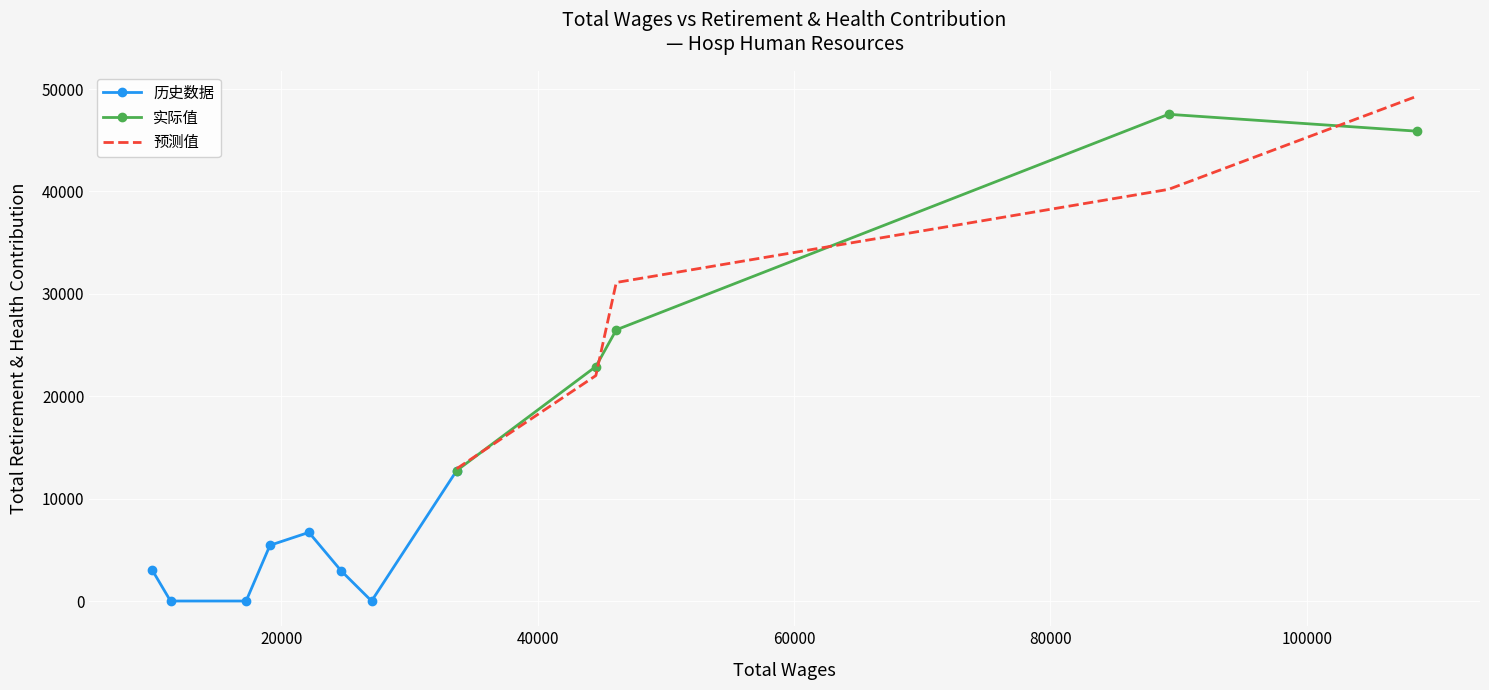

Where is the data nearest to the value 23768?

44541